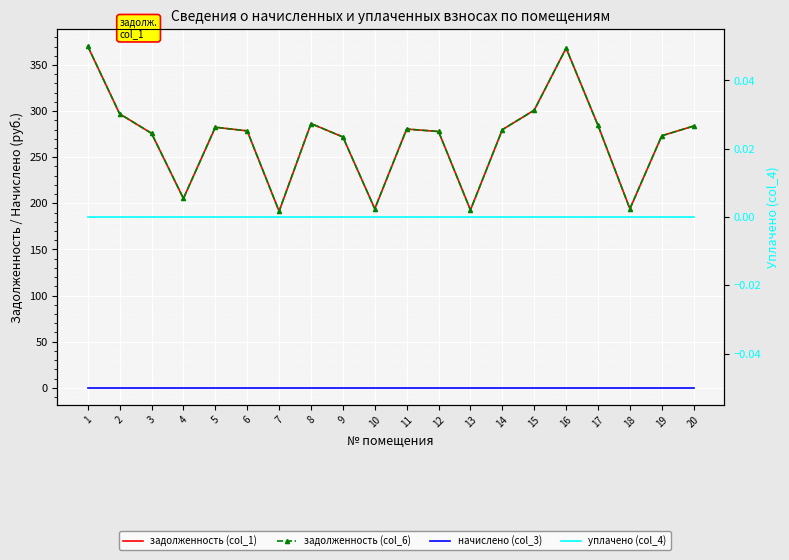

How many categories are shown in the chart?

20